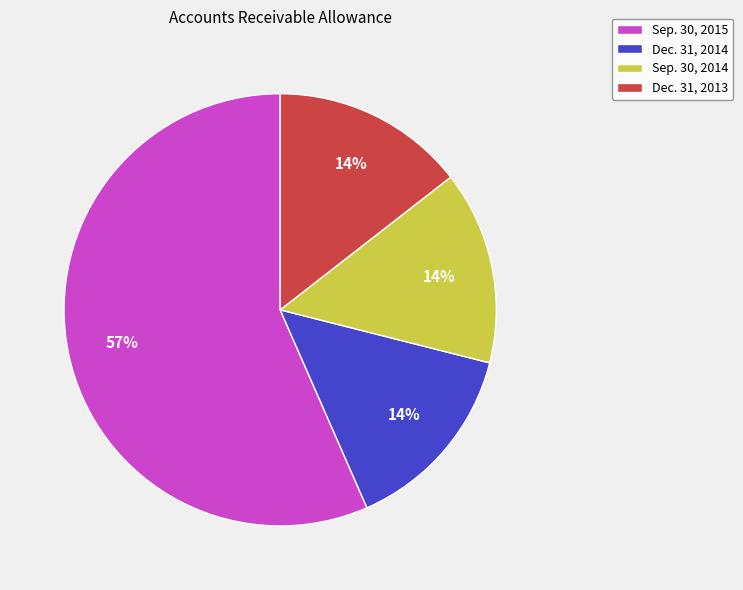

What is the majority slice?

Sep. 30, 2015